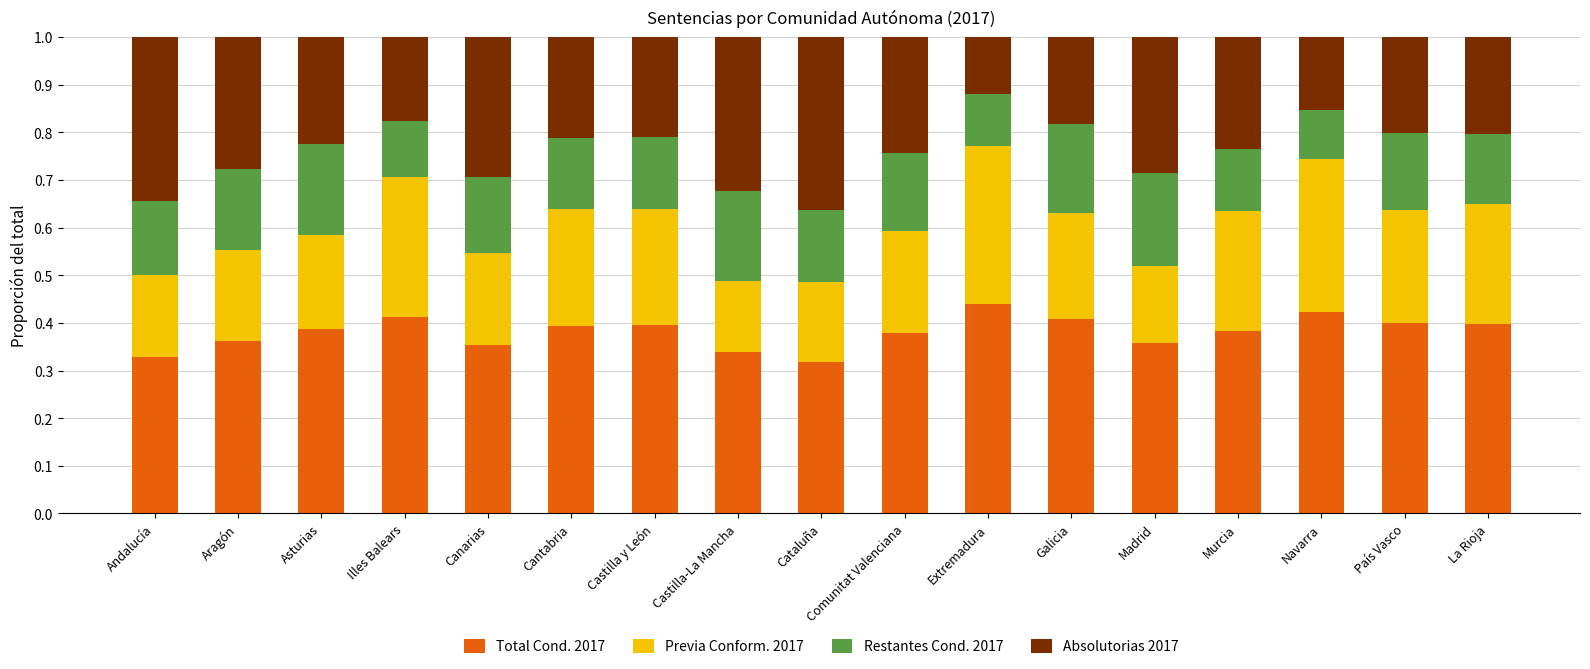

How many Total Cond. 2017 values are between 0 and 1?

17